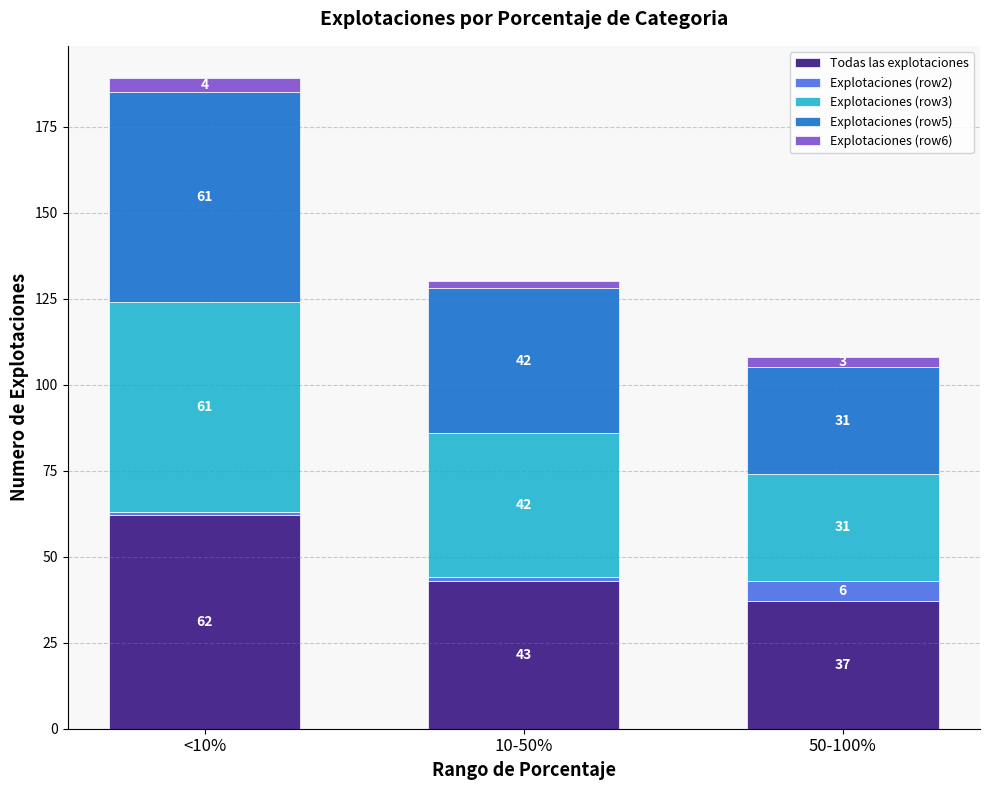

What is the difference between the Todas las explotaciones values at 10-50% and <10%?

19